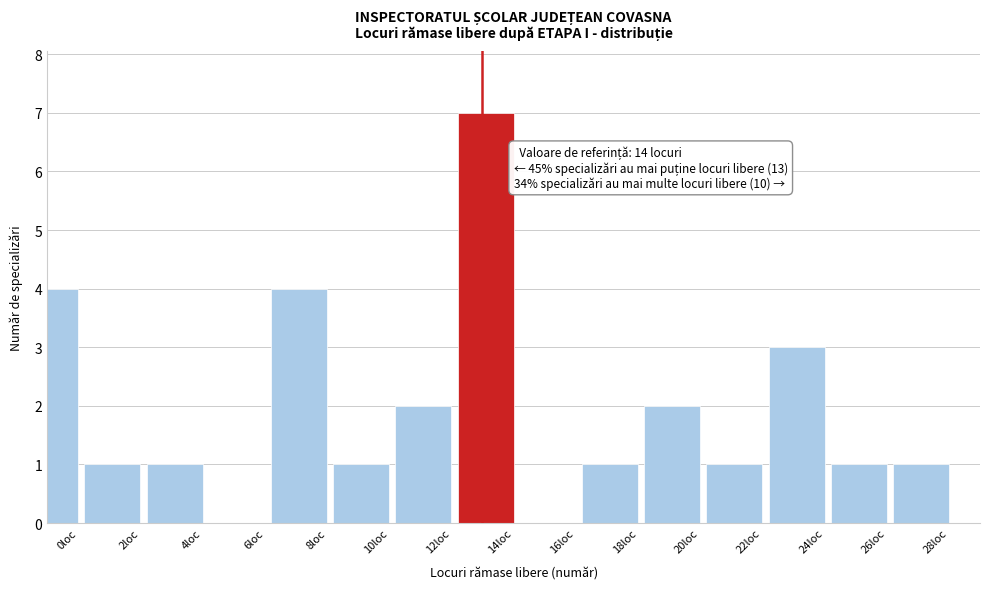

Reading left to right, extract all data points from this chart.

0loc=4	2loc=1	4loc=1	6loc=0	8loc=4	10loc=1	12loc=2	14loc=7	16loc=0	18loc=1	20loc=2	22loc=1	24loc=3	26loc=1	28loc=1